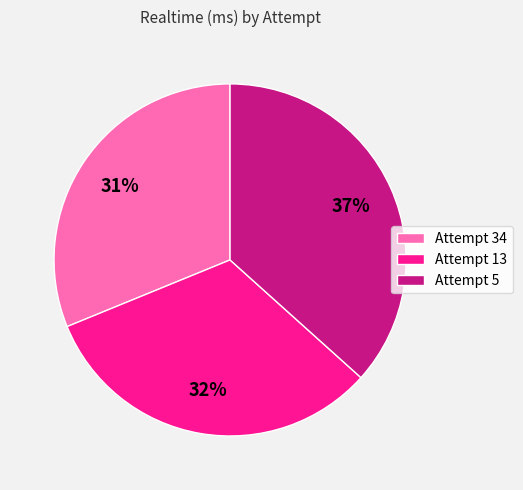

What percentage is the Attempt 13 slice, to the nearest percent?

32%